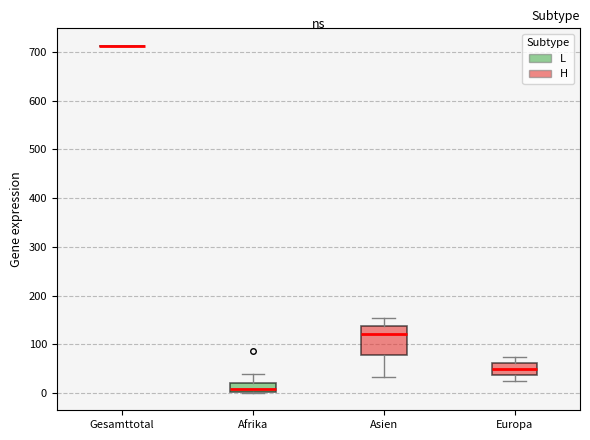

Reading left to right, transcribe this box plot: for each box, give where its median line is, the range the box spans, and where its two whiskers end, as read against the y-axis. The values are not printed on the chart, so give them approximately, as read against the axis.

Gesamttotal: box collapsed to a line at 710, whiskers 710 to 710
Afrika: median 10, box 0 to 20, whiskers 0 to 40
Asien: median 120, box 80 to 140, whiskers 30 to 150
Europa: median 50, box 40 to 60, whiskers 20 to 70